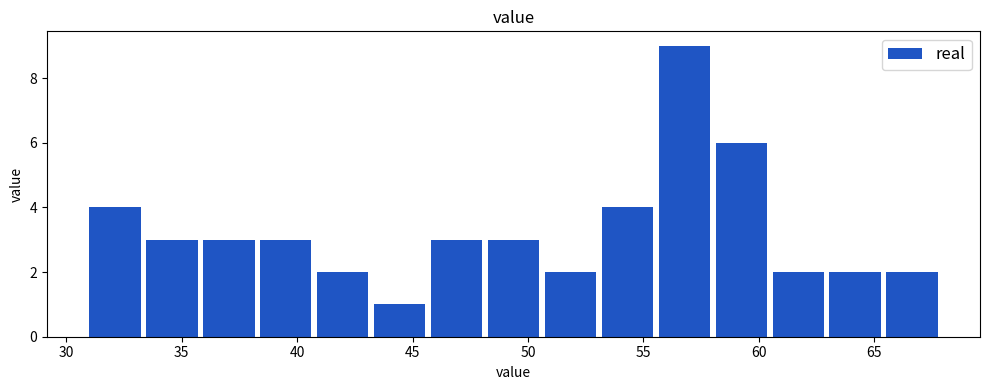

Over which range of the x-axis is the bar tallest?

55.5 to 58.0